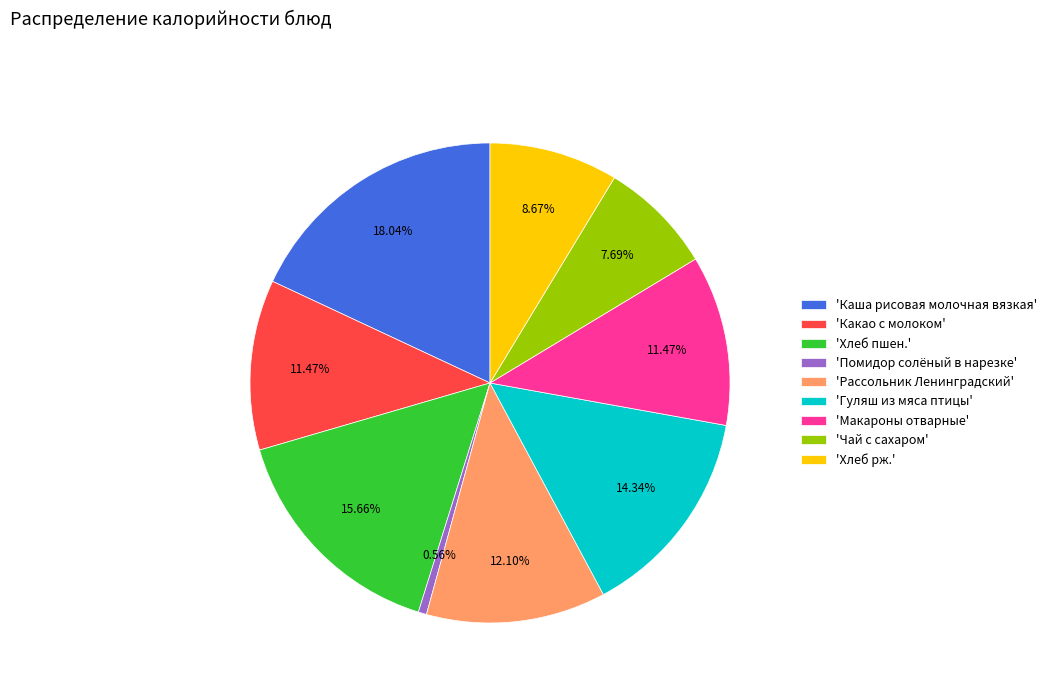

Which slice is the smallest?

'Помидор солёный в нарезке'